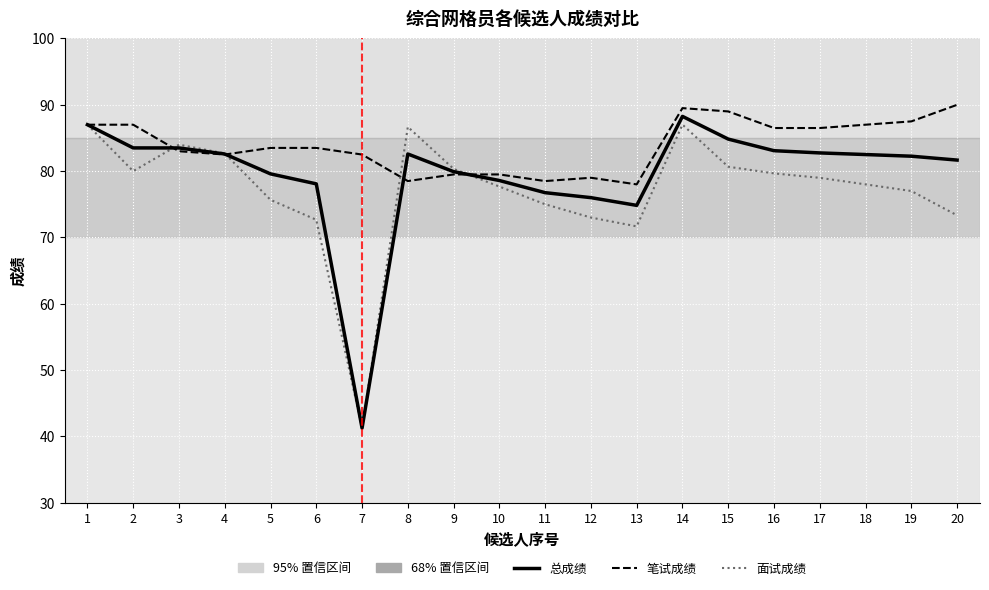

What is the difference between the maximum and minimum values in the 面试成绩 series?

45.8